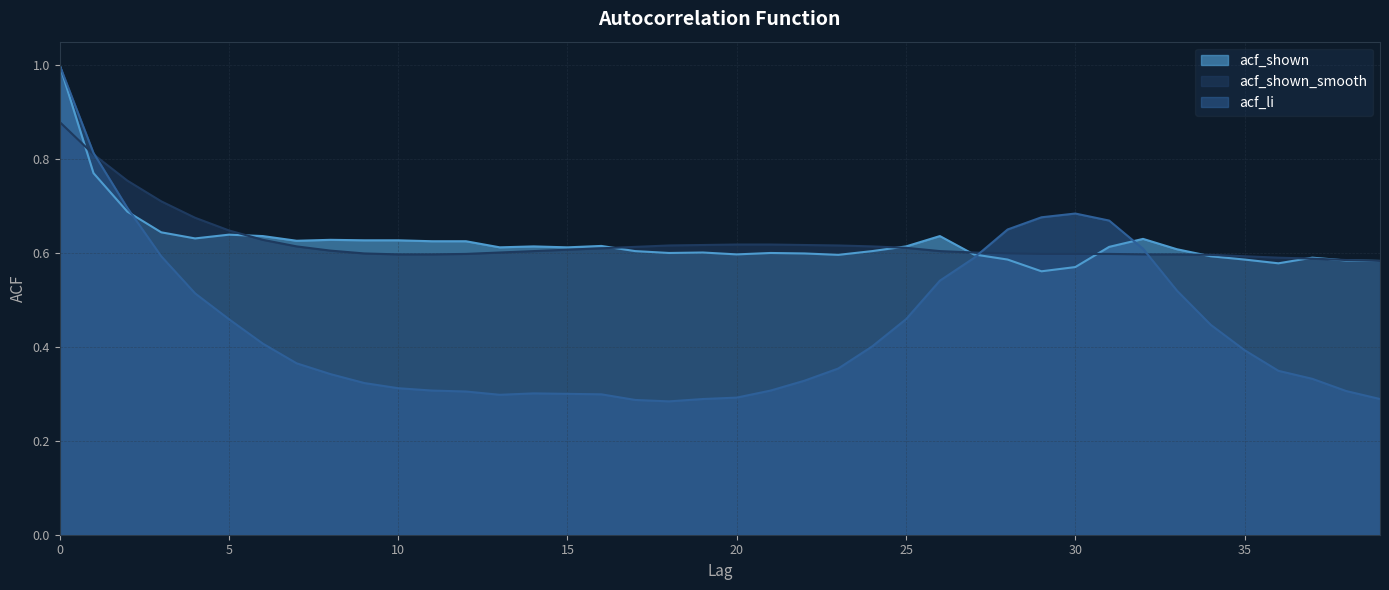

Rank the series at 28 from lowest to highest value.

acf_shown, acf_shown_smooth, acf_li